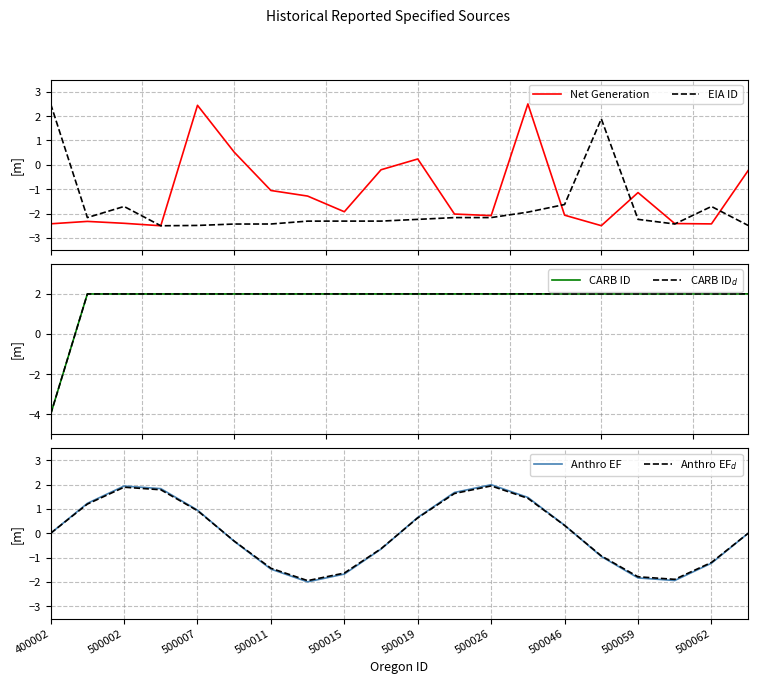

True or false: EIA ID and CARB ID$_d$ cross at least once.

True